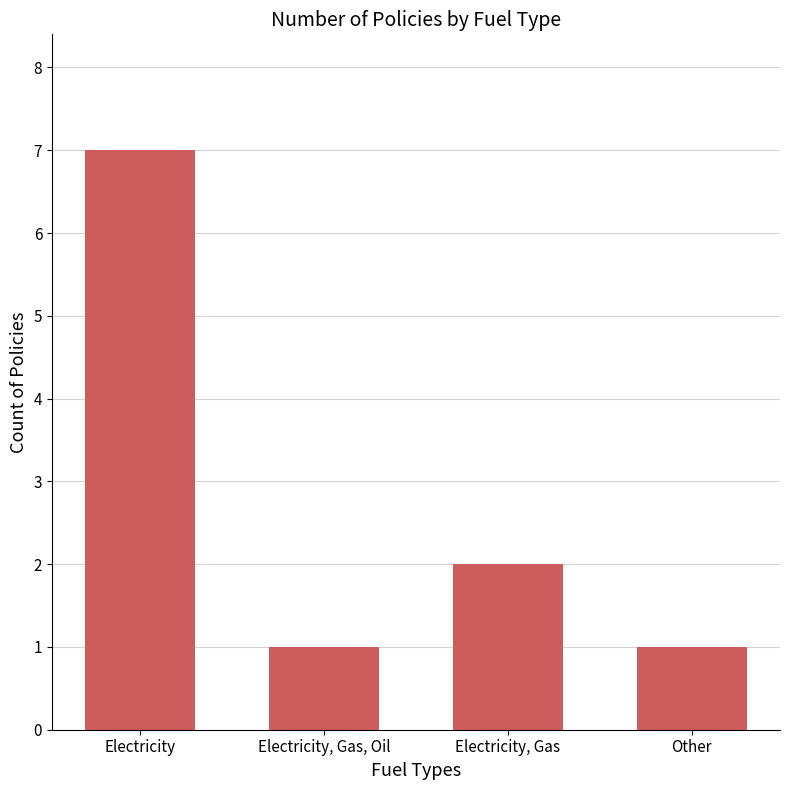

Which label corresponds to the largest value in the chart?

Electricity